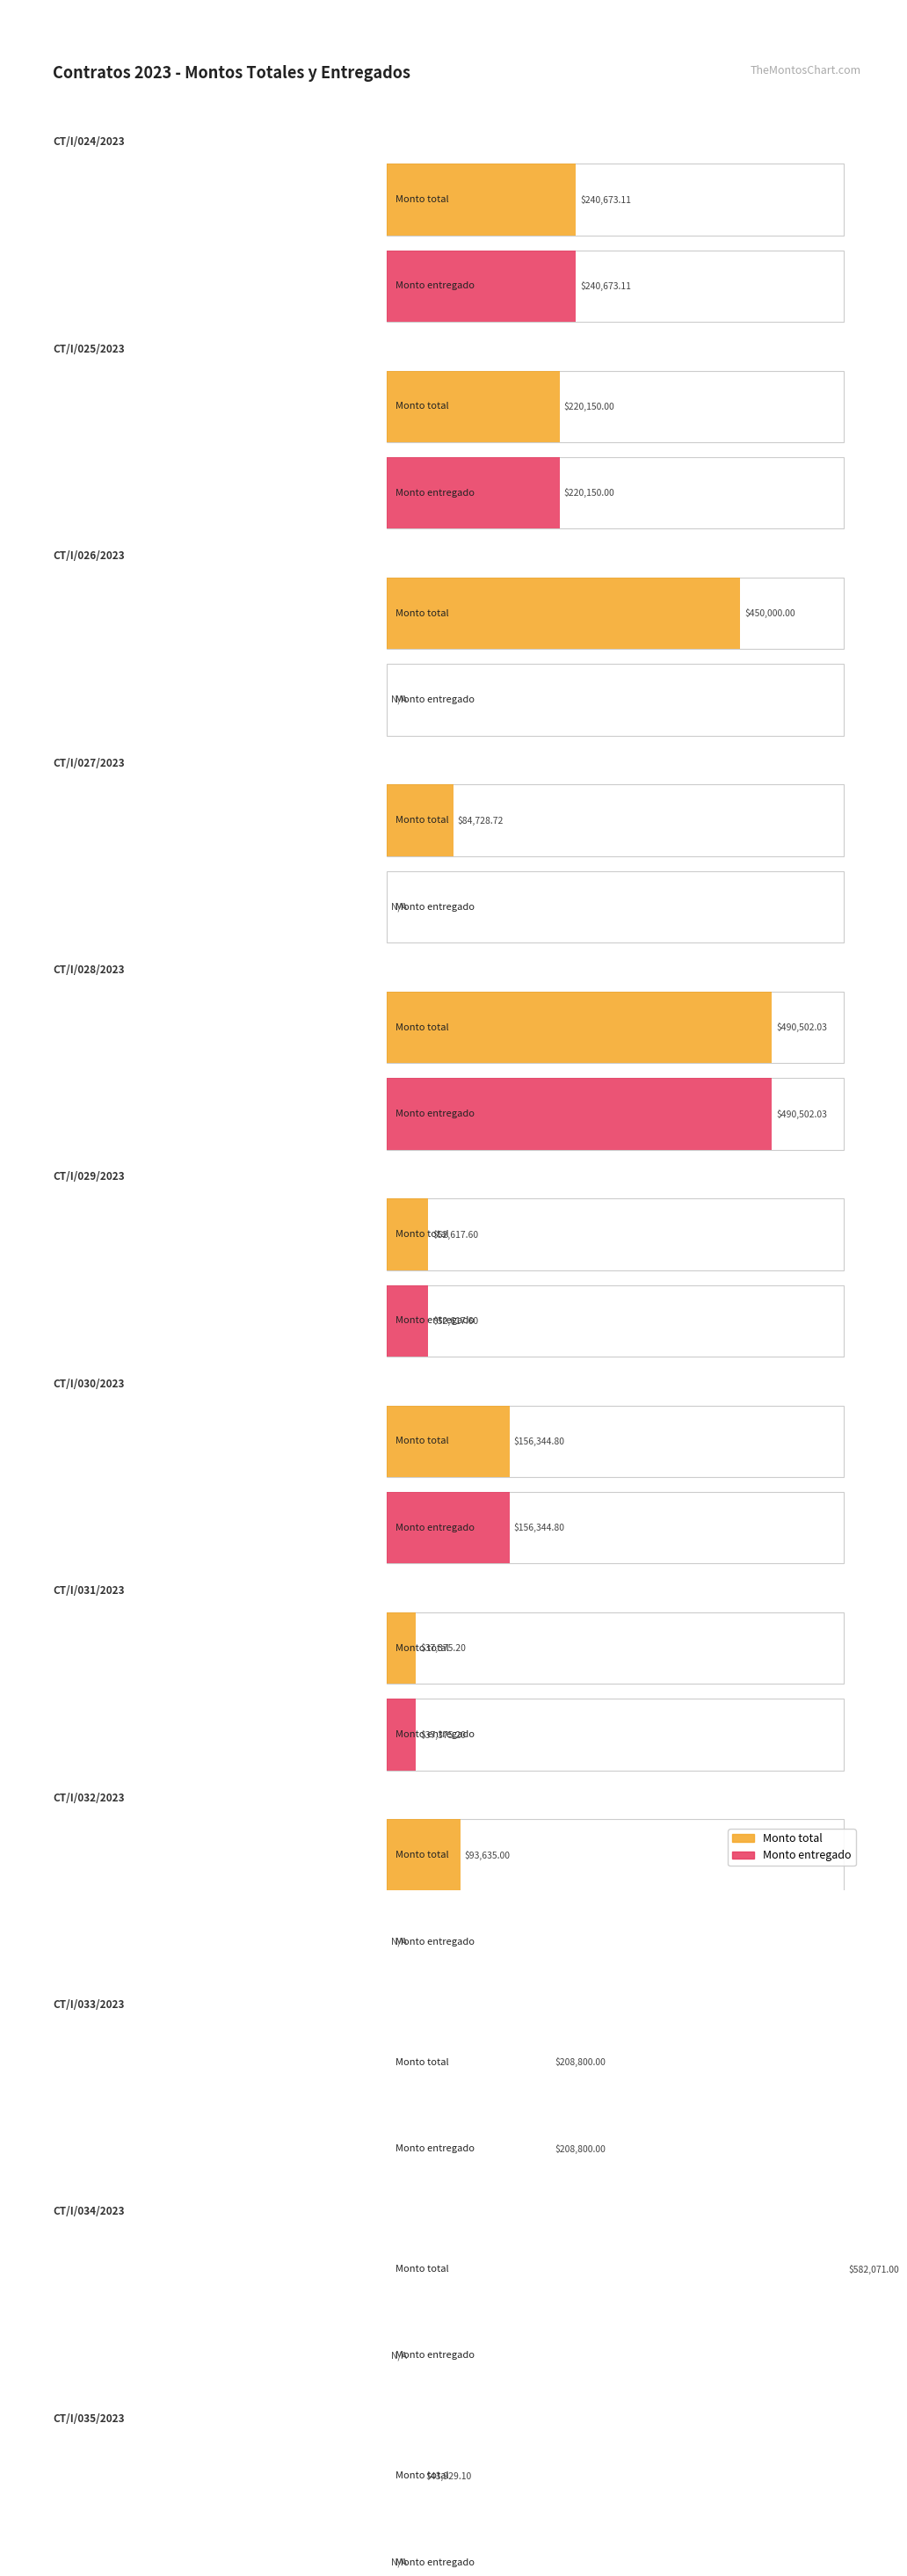

What position from the left is CT/I/028/2023?

5